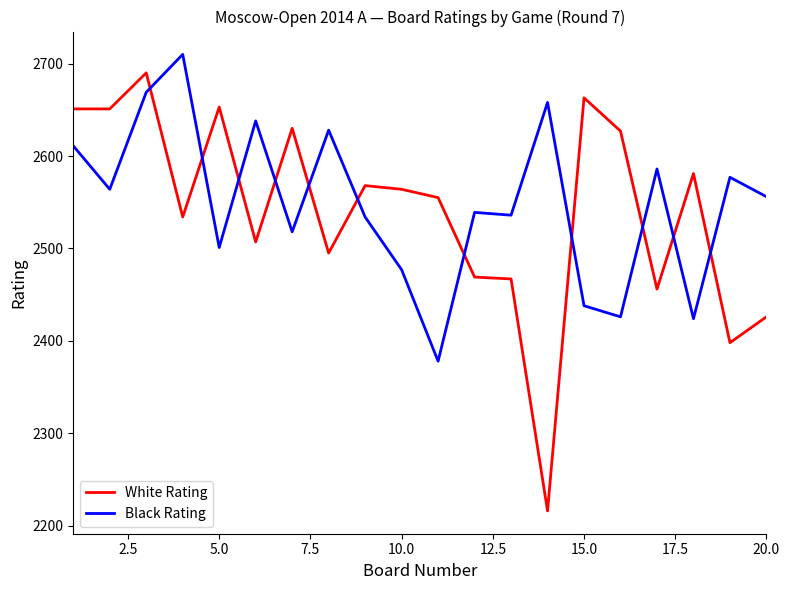

Which series has the widest spread of values?

White Rating